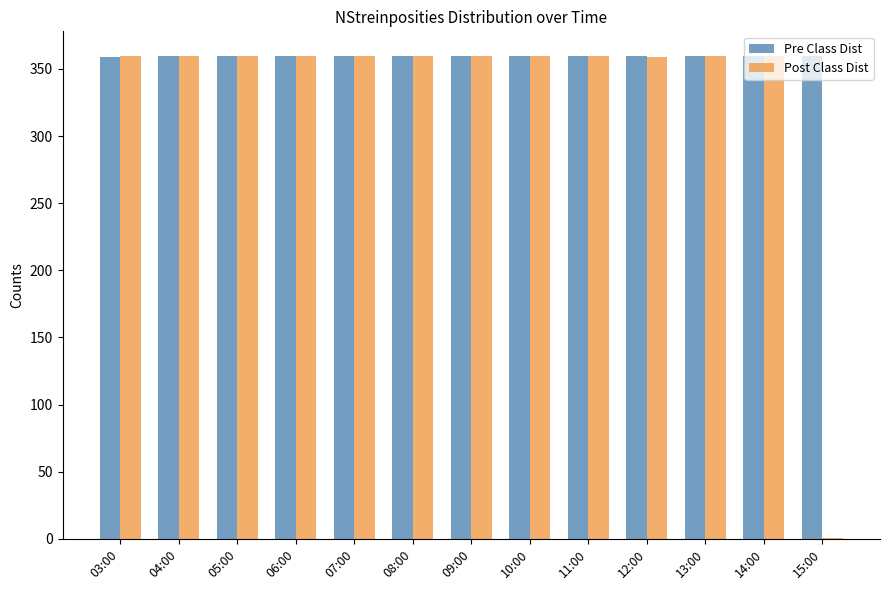

Are the bars grouped side by side (vs. stacked)?

Yes